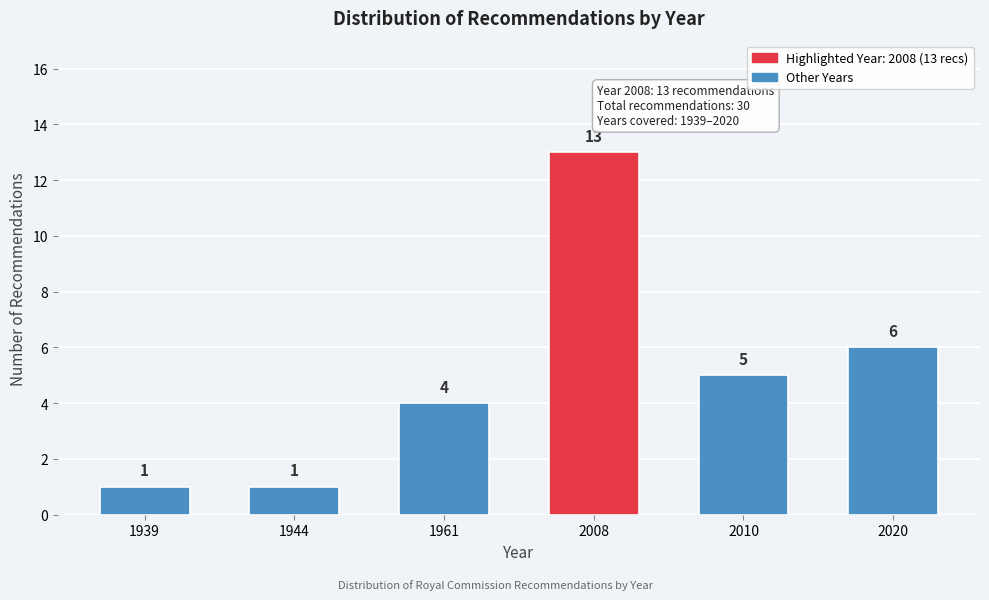

Reading left to right, what are all the values shown in this chart?

1	1	4	13	5	6